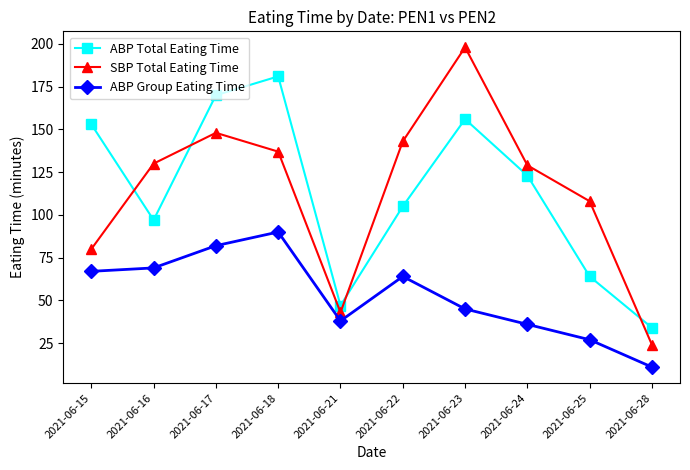

What is the sum of all SBP Total Eating Time values?

1140